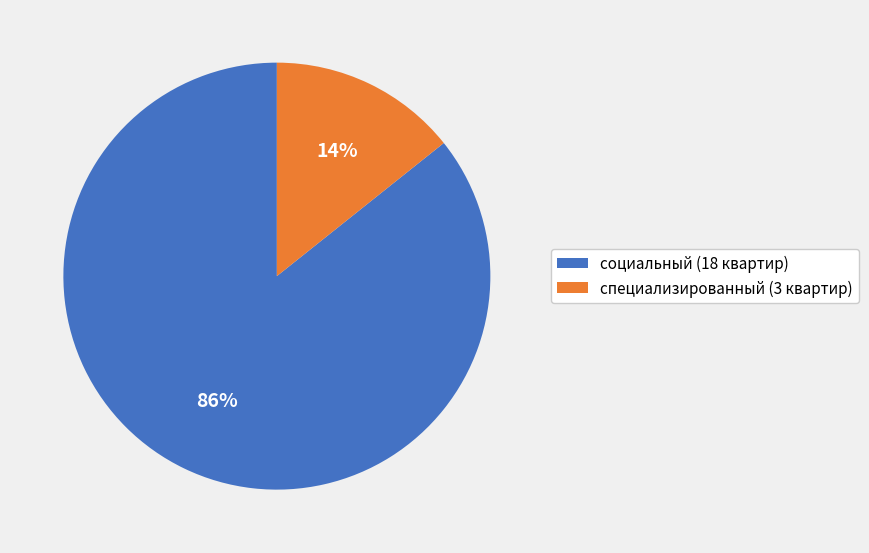

True or false: специализированный accounts for 6% of the total.

False